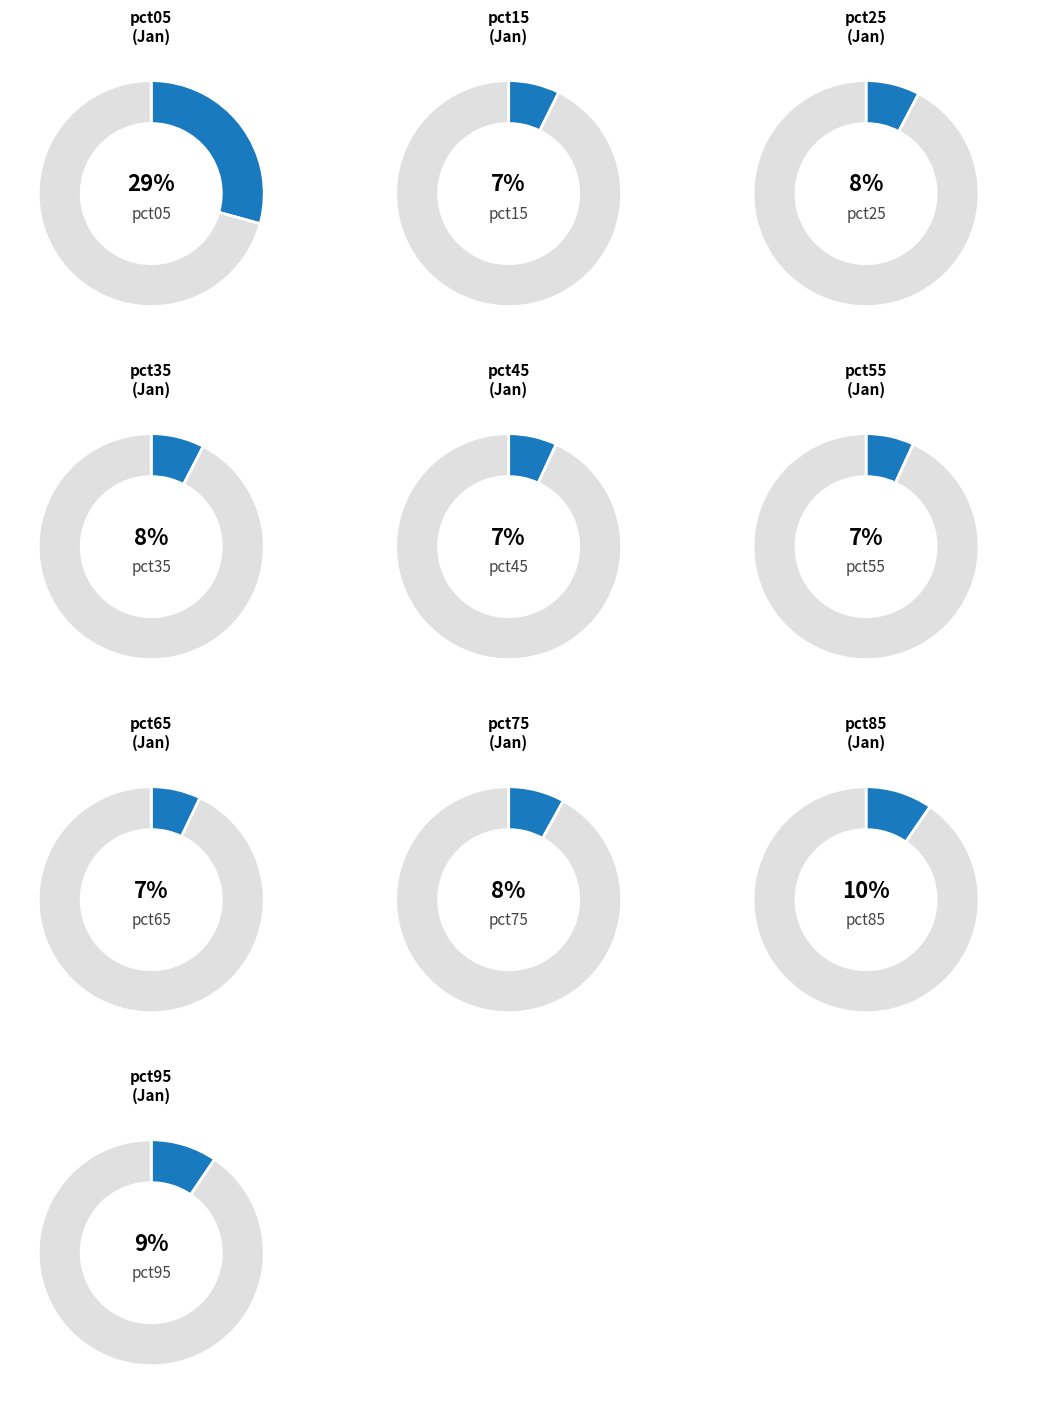

To the nearest percent, what is the difference between the pct75 and pct65 slice percentages?

1%